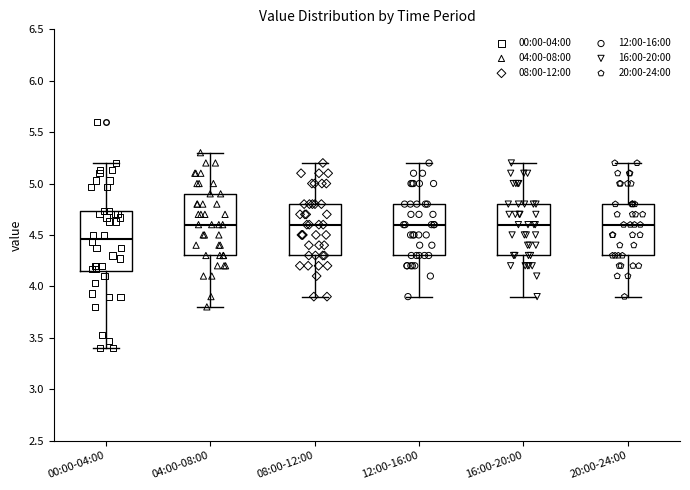

Reading left to right, read every box against the y-axis: the position of its median line, the range the box covers, and the ends of its whiskers. The values are not printed on the chart, so give them approximately, as read against the axis.

00:00-04:00: median 4.45, box 4.15 to 4.75, whiskers 3.40 to 5.20
04:00-08:00: median 4.60, box 4.30 to 4.90, whiskers 3.80 to 5.30
08:00-12:00: median 4.60, box 4.30 to 4.80, whiskers 3.90 to 5.20
12:00-16:00: median 4.60, box 4.30 to 4.80, whiskers 3.90 to 5.20
16:00-20:00: median 4.60, box 4.30 to 4.80, whiskers 3.90 to 5.20
20:00-24:00: median 4.60, box 4.30 to 4.80, whiskers 3.90 to 5.20